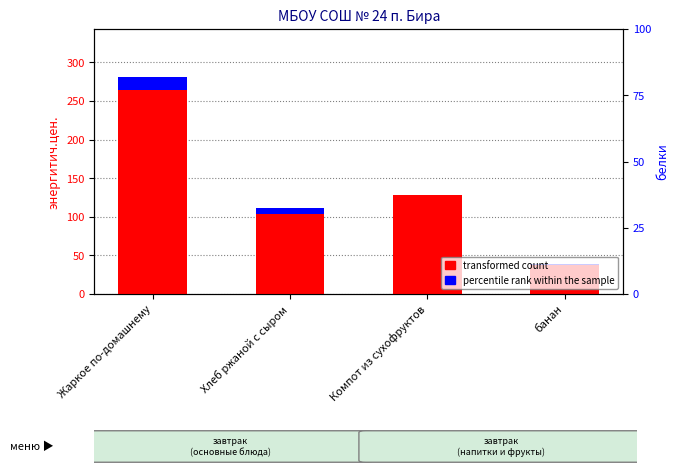

At which label does percentile rank within the sample reach its peak?

Жаркое по-домашнему